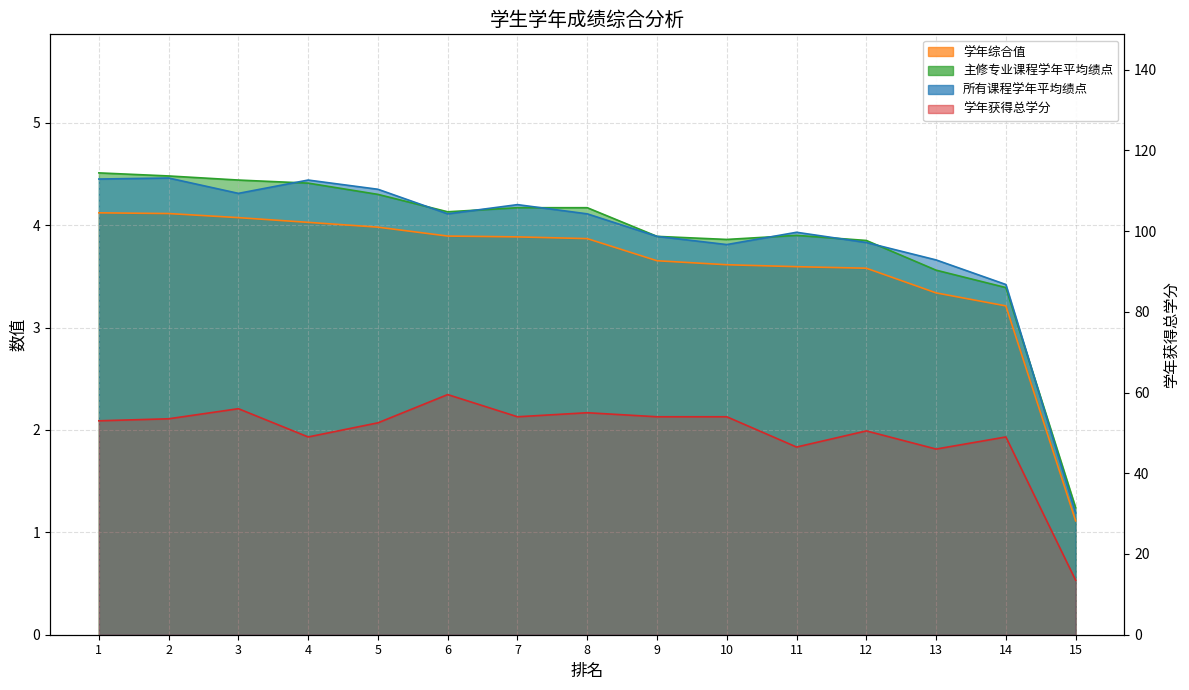

Between which two adjacent categories do 所有课程学年平均绩点 and 主修专业课程学年平均绩点 first intersect?

3 and 4